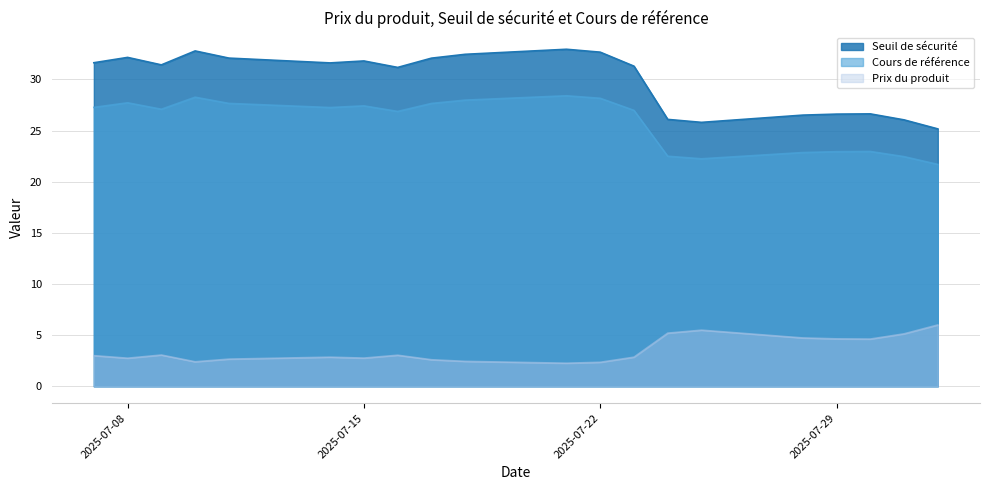

True or false: Prix du produit and Cours de référence cross at least once.

False